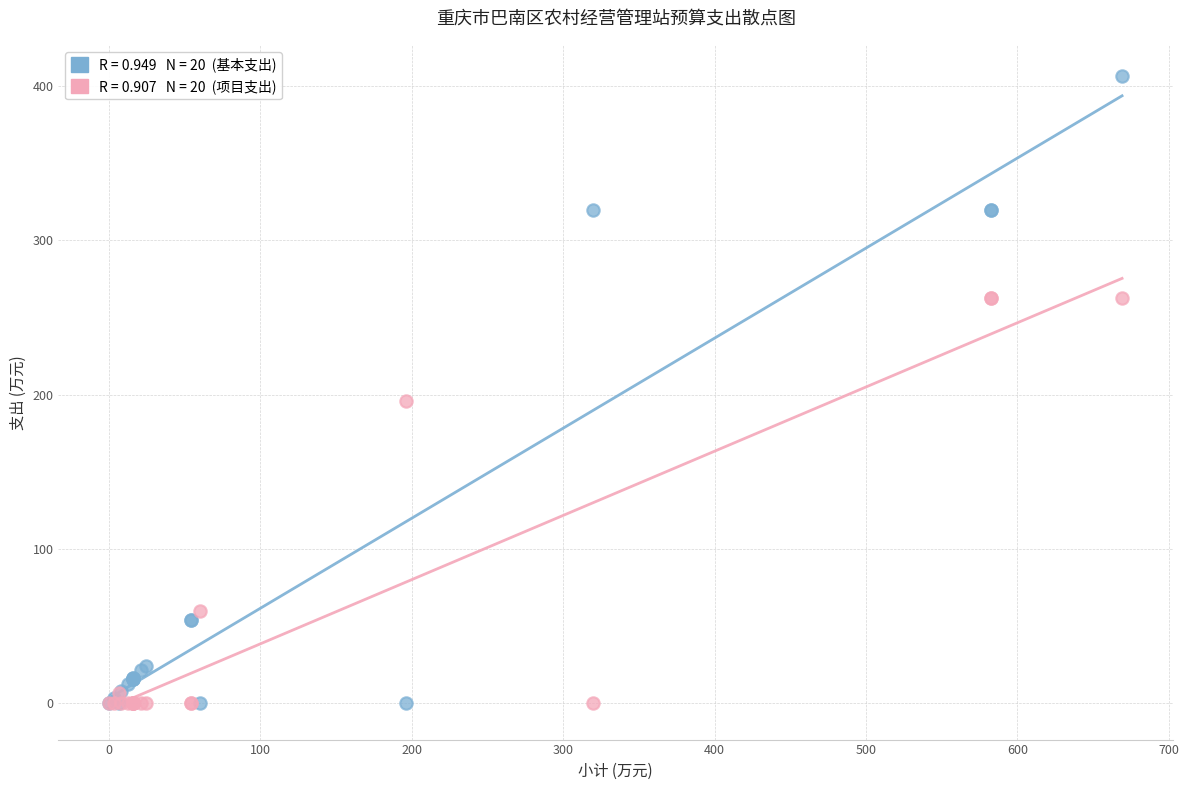

Across all series, what Y value is closest to 203?

196.0